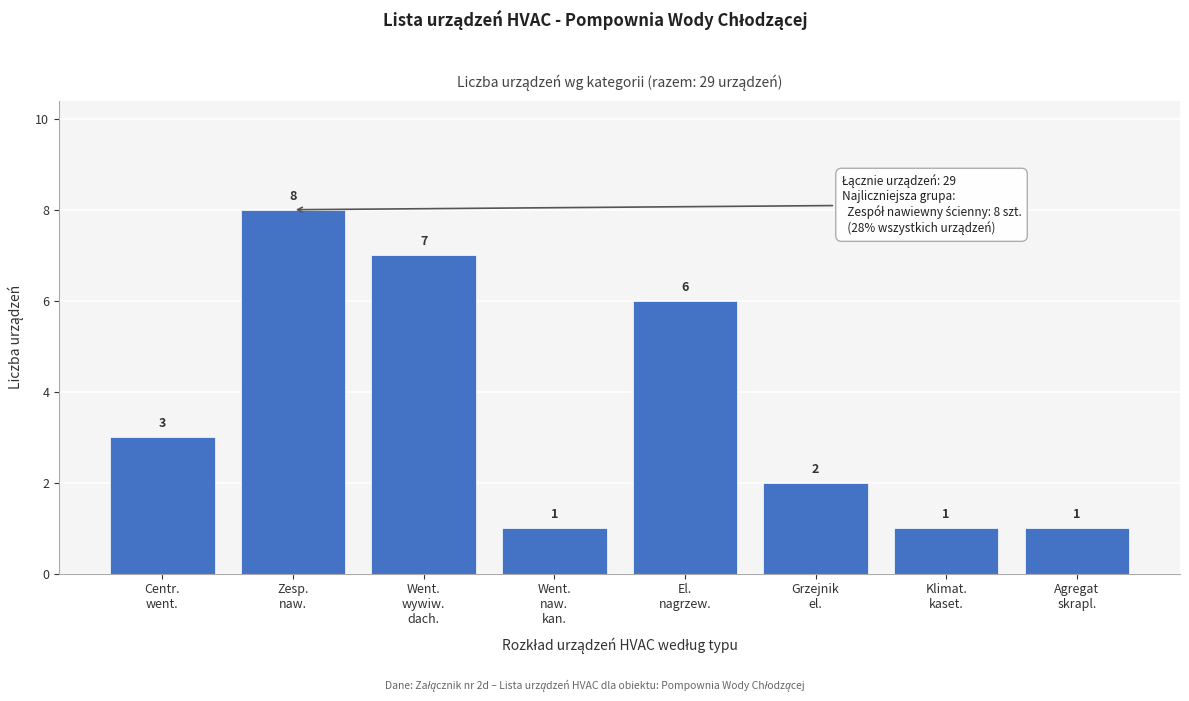

Reading right to left, transcribe all the data shown in this chart.

1	1	2	6	1	7	8	3